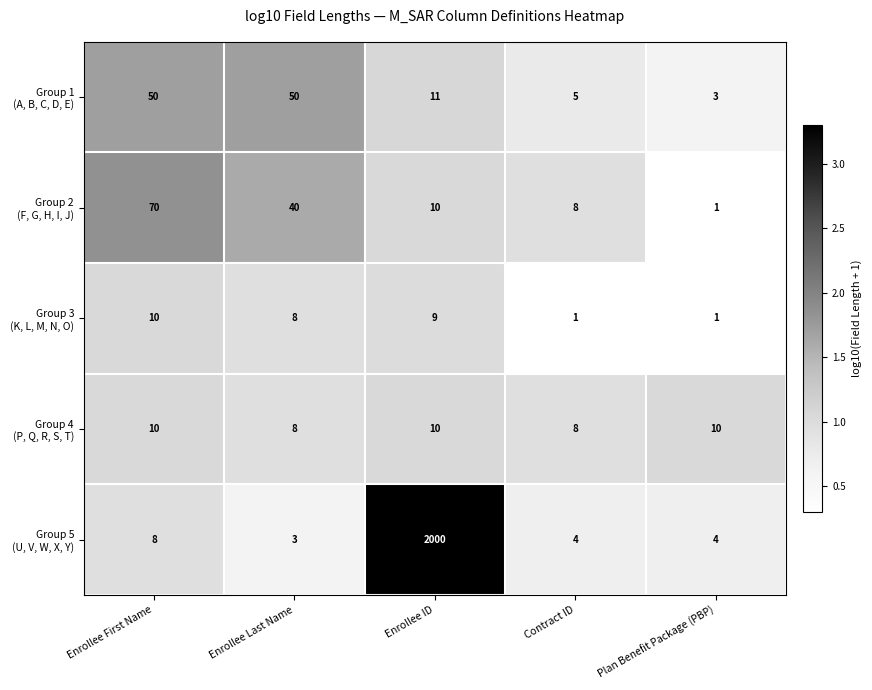

What is the spread (max minus min) of values at Enrollee ID?

1991